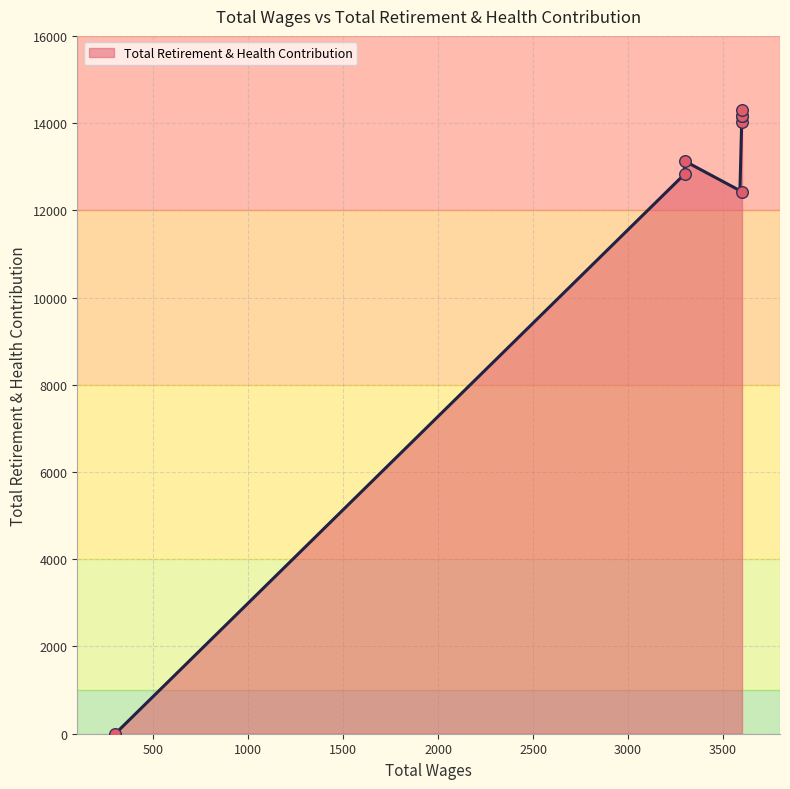

What is the change in value from 3600.0 to 3300.0?

-1319